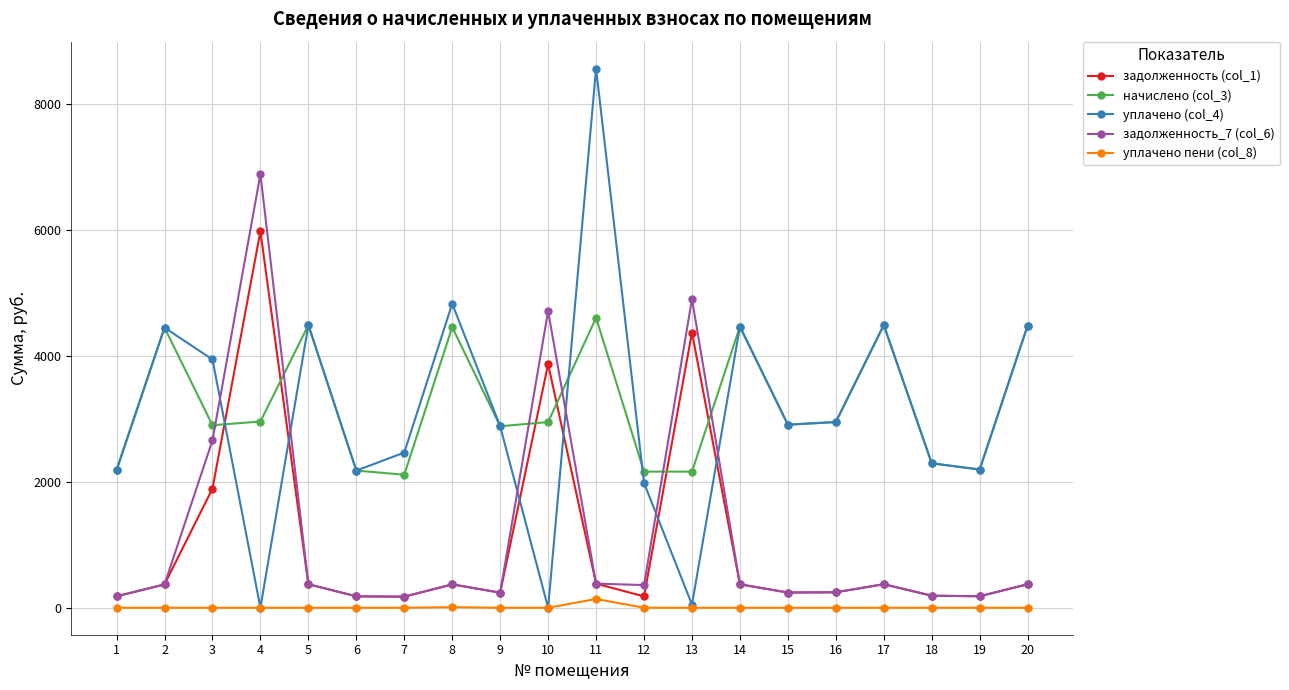

After their last crossing, which series has the higher values: начислено (col_3) or задолженность_7 (col_6)?

начислено (col_3)